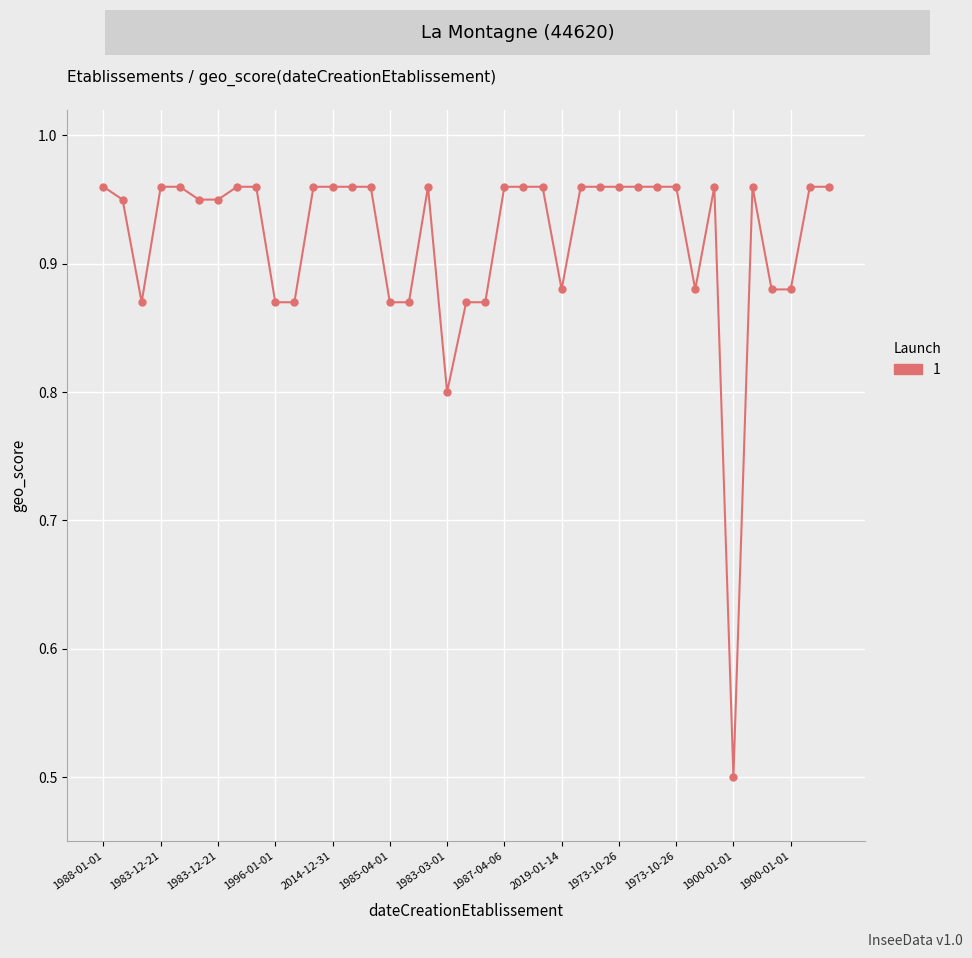

What is the smallest value displayed?

0.5